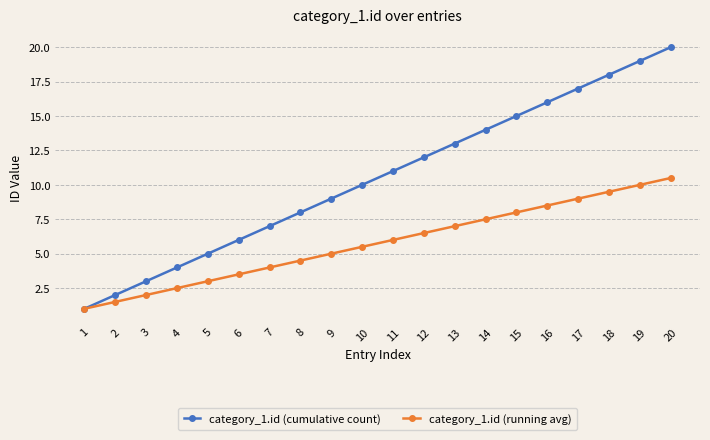

What are all the series names shown in the legend?

category_1.id (cumulative count), category_1.id (running avg)